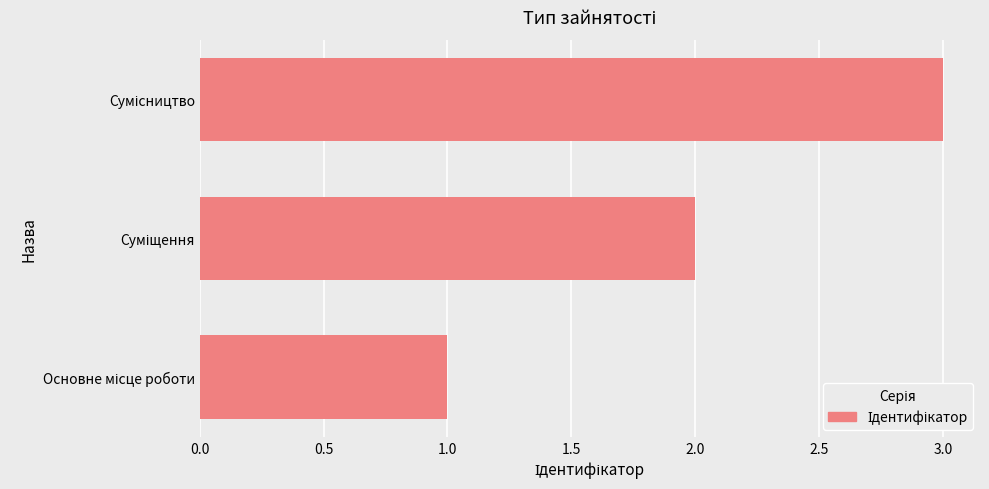

What is the sum of all values?

6